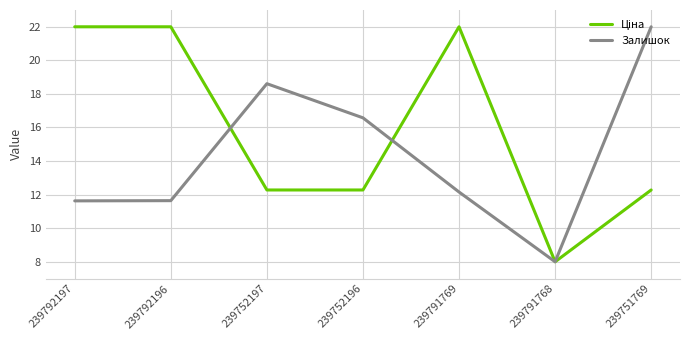

True or false: Залишок has a value of 12.7 at 239791768.

False